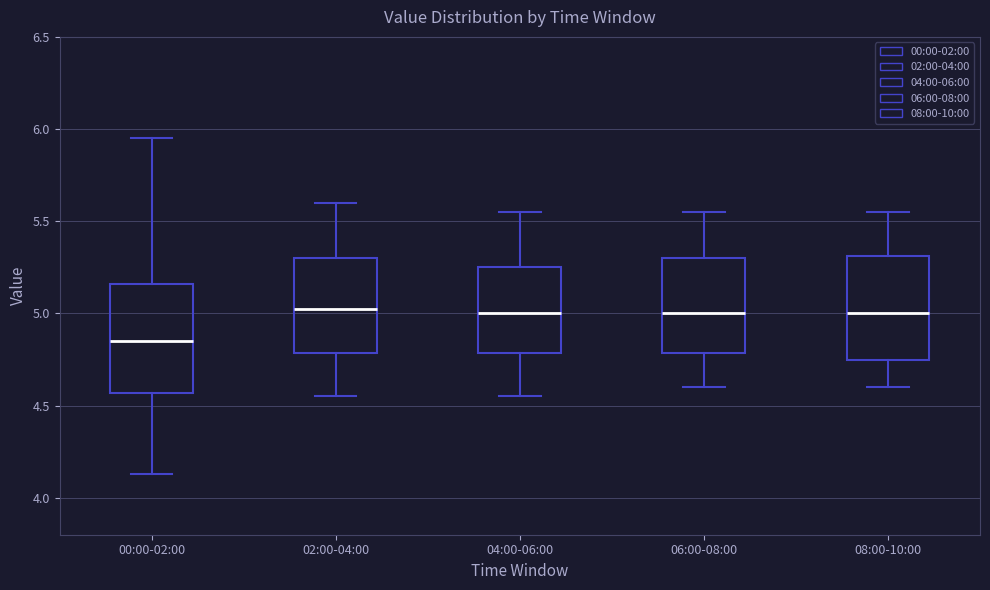

Where is the upper edge of the box for 08:00-10:00 on the y-axis? The values are not printed on the chart, so give them approximately, as read against the axis.

5.30